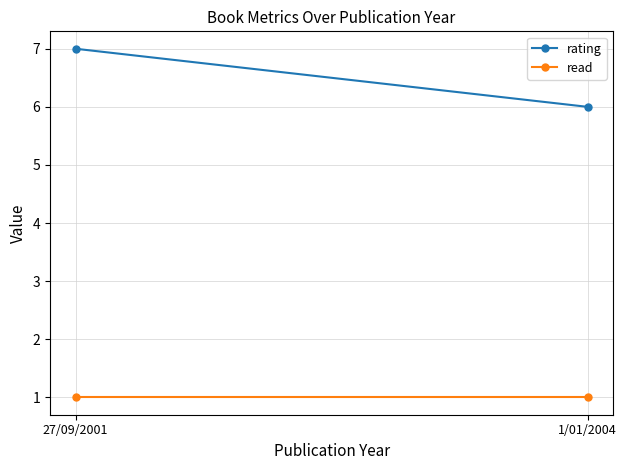

At which category does the chart reach its minimum across all series?

1/01/2004